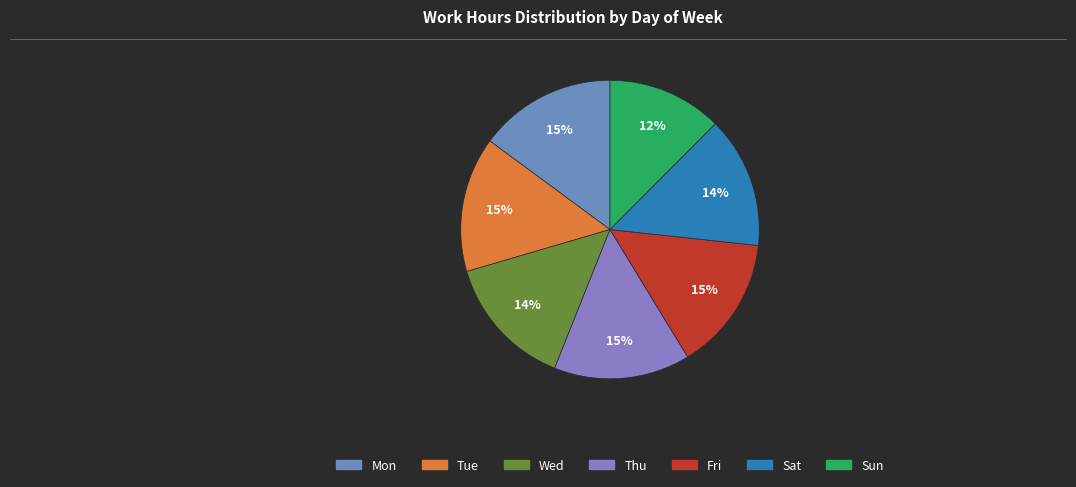

What percentage is the Sun slice, to the nearest percent?

12%